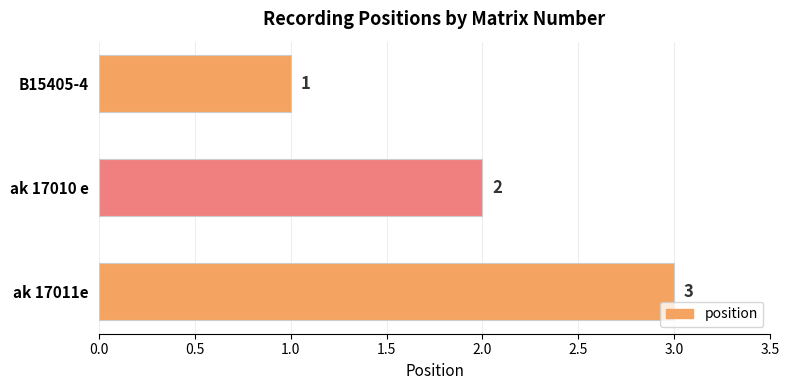

Count the values in the range 1 to 3.

3